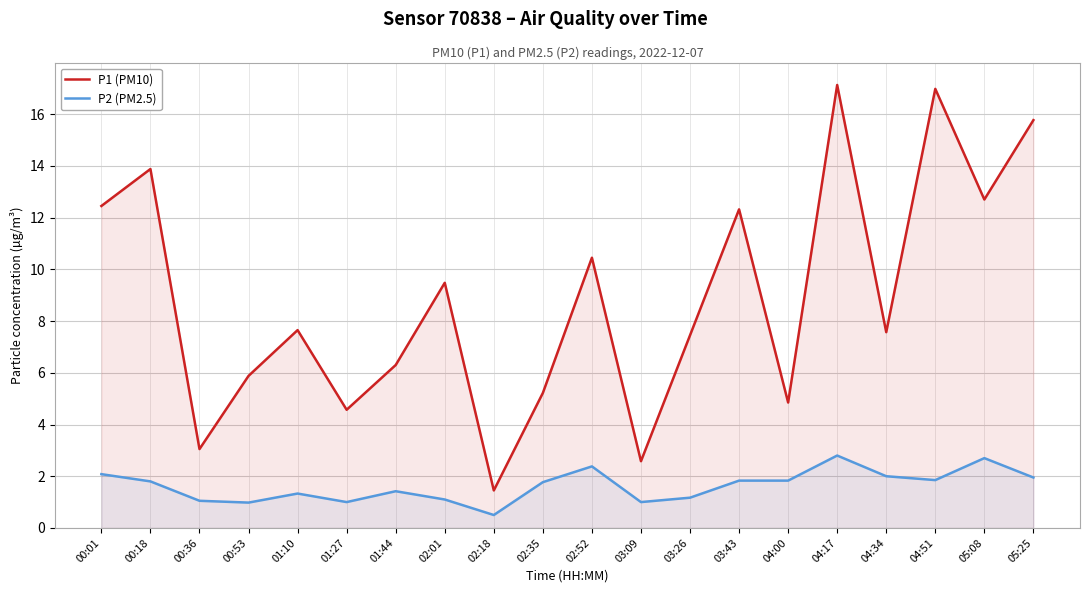

Reading left to right, extract all data points from this chart.

P1 (PM10): 12.4	13.9	3.0	5.9	7.7	4.6	6.3	9.5	1.4	5.2	10.4	2.6	7.5	12.3	4.8	17.1	7.6	17.0	12.7	15.8
P2 (PM2.5): 2.1	1.8	1.1	1.0	1.3	1.0	1.4	1.1	0.5	1.8	2.4	1.0	1.2	1.8	1.8	2.8	2.0	1.9	2.7	1.9